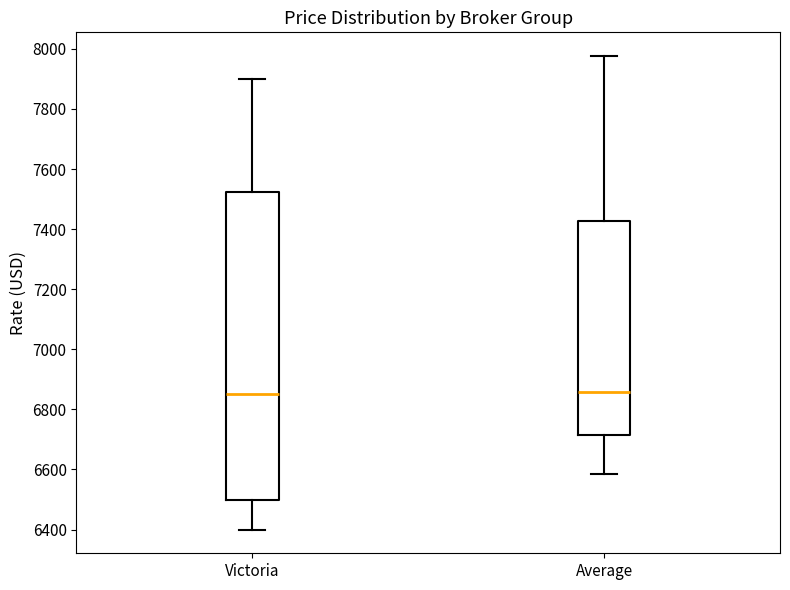

Where is the lower edge of the box for Victoria on the y-axis? The values are not printed on the chart, so give them approximately, as read against the axis.

6500